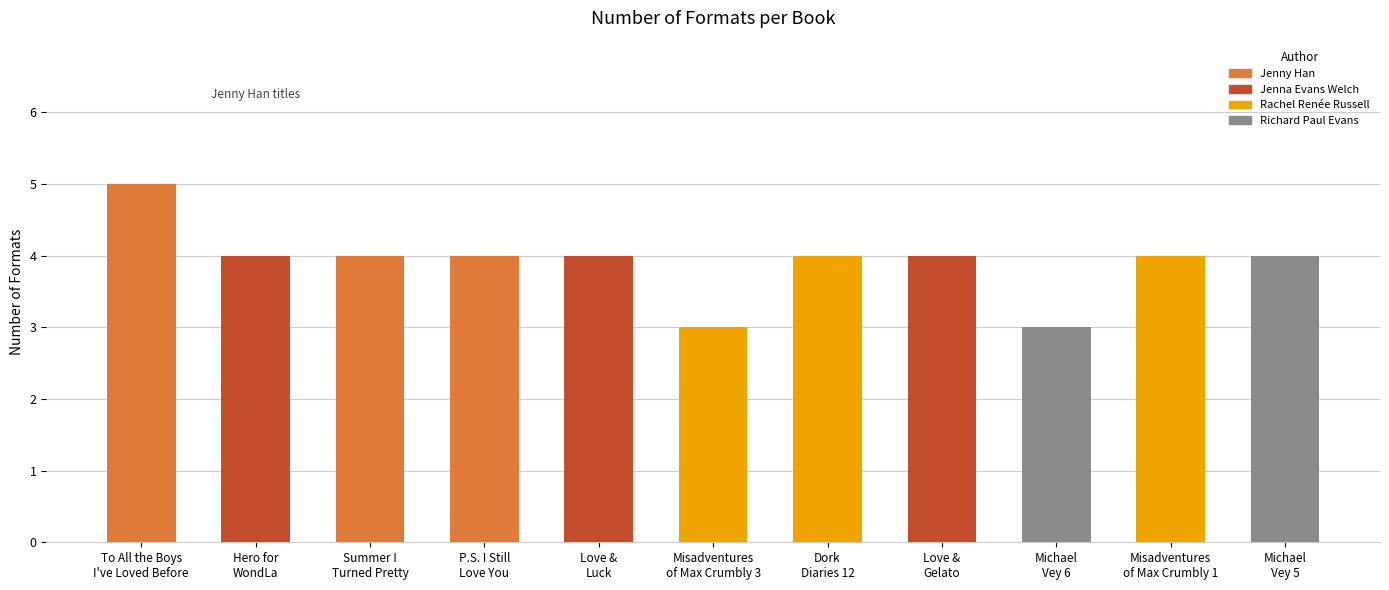

Which has a higher value, Michael
Vey 6 or Love &
Luck?

Love &
Luck